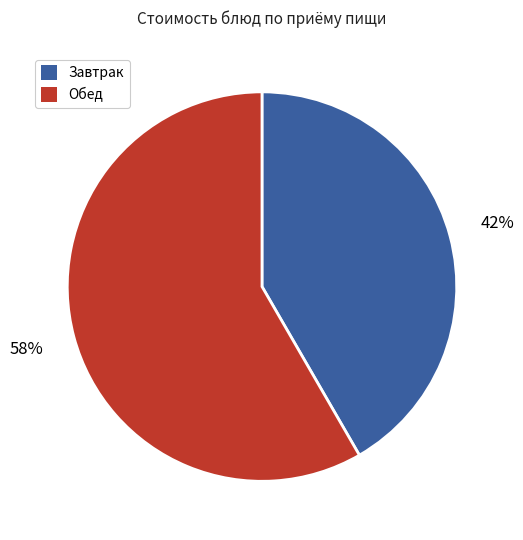

Rank the categories by value from highest to lowest.

Обед, Завтрак